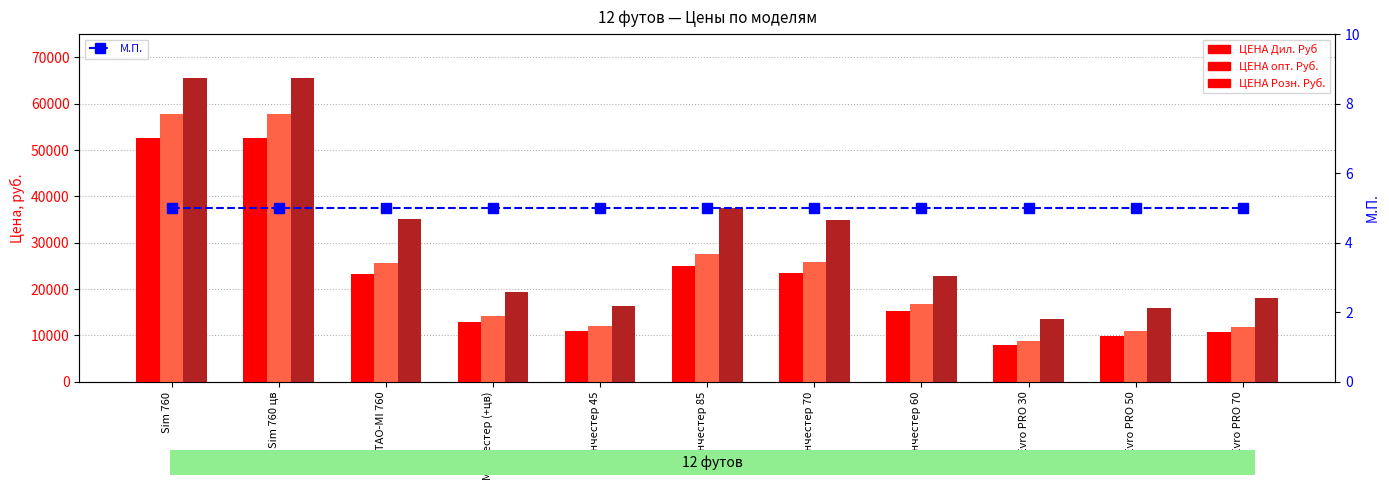

Which has a higher value, Sim 760 or Sim 760 цв?

Sim 760